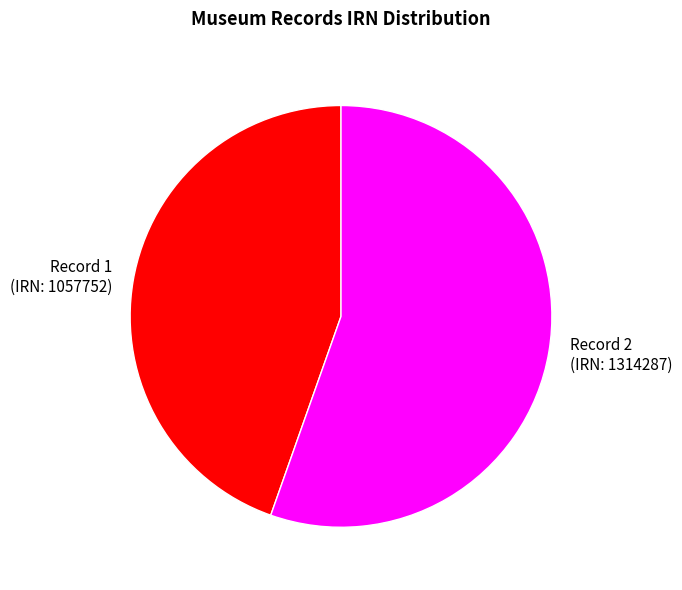

What is the ratio of the value at Record 2 (IRN: 1314287) to the value at Record 1 (IRN: 1057752)?

1.2